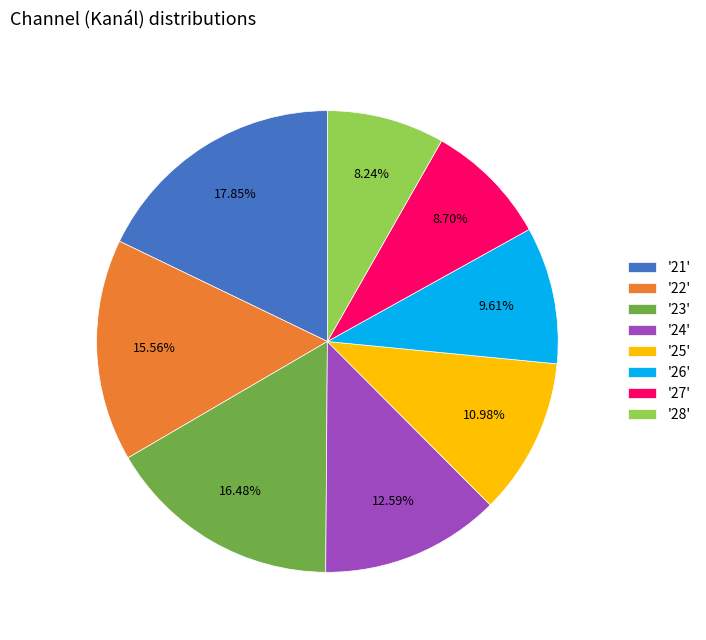

What is the ratio of the value at '26' to the value at '27'?

1.1